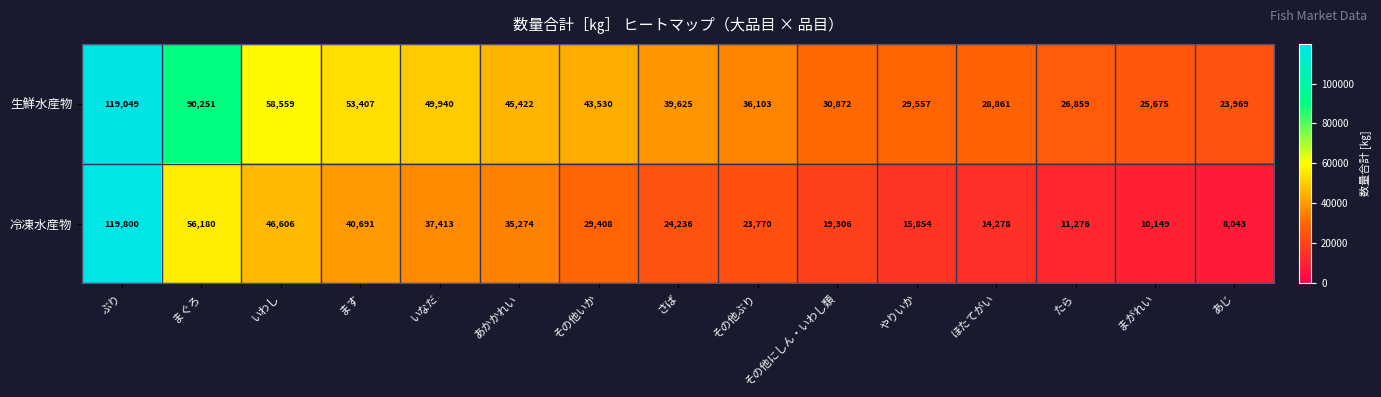

Count the number of data series in this chart.

2